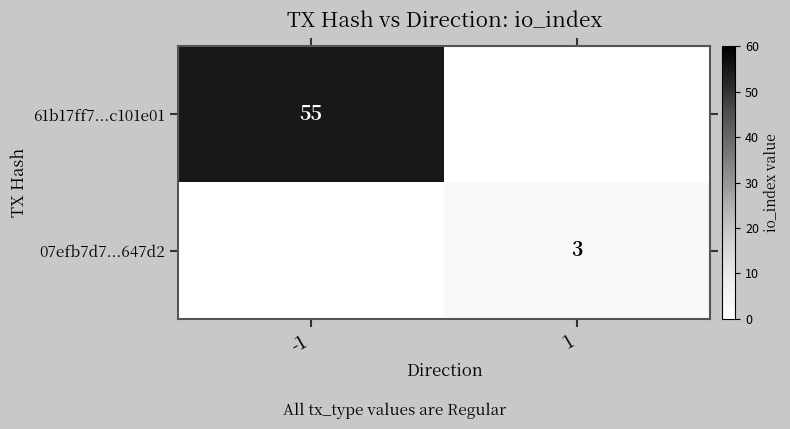

Is it true that 61b17ff7...c101e01 equals 38 at -1?

False